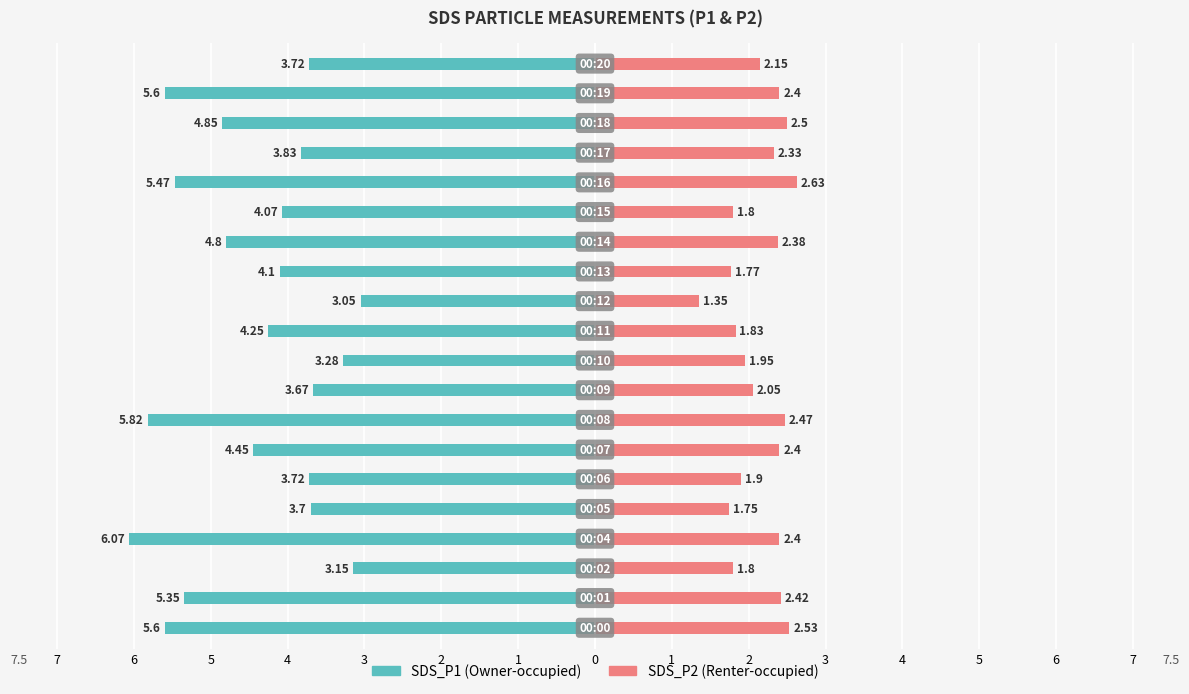

What is the label of the 5th bar from the right?

15